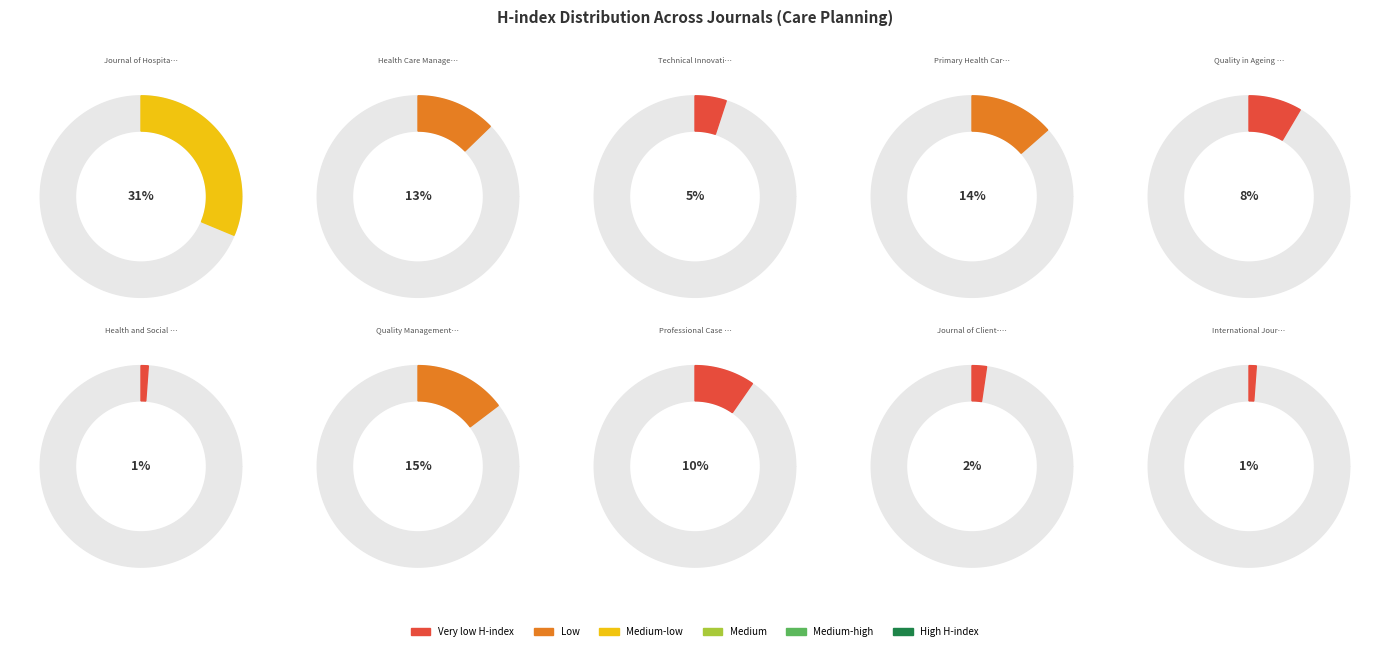

Between Health Care Manager and International Journal for Human Caring, which is larger?

Health Care Manager